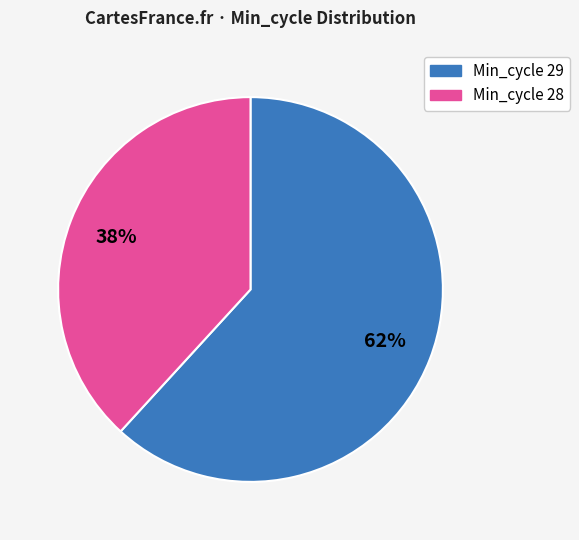

Is there any slice that represents more than half of the pie?

Yes